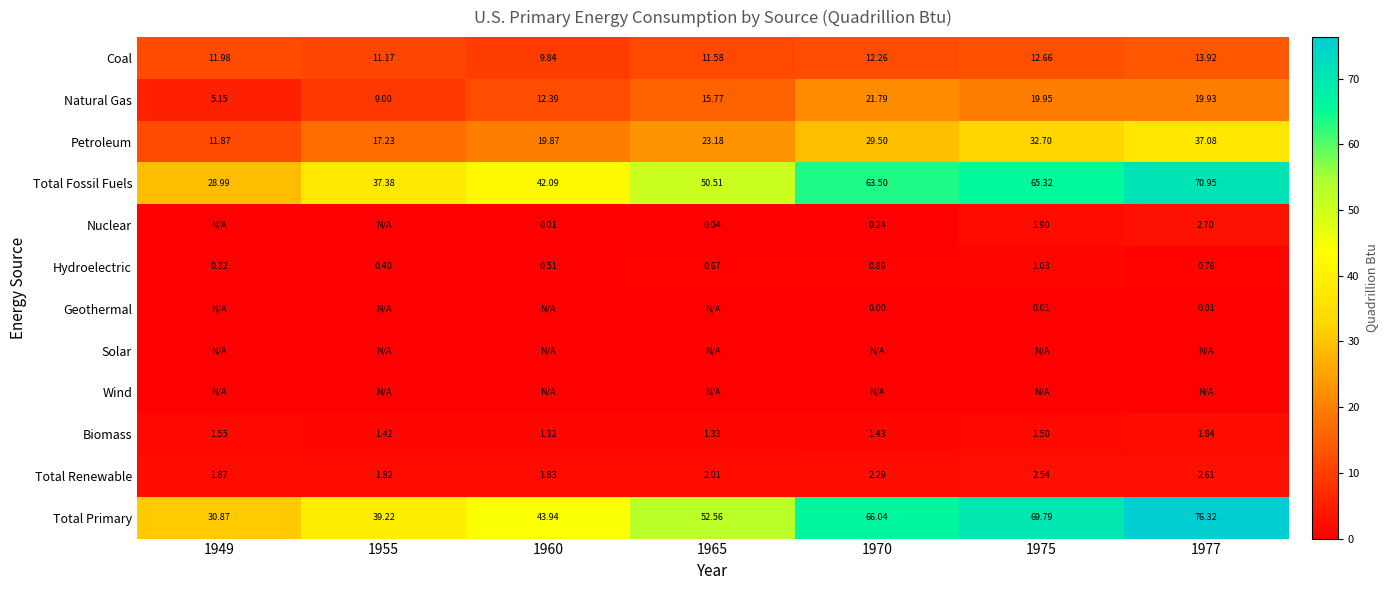

Is the value of Petroleum at 1960 greater than the value of Total Renewable at 1965?

Yes